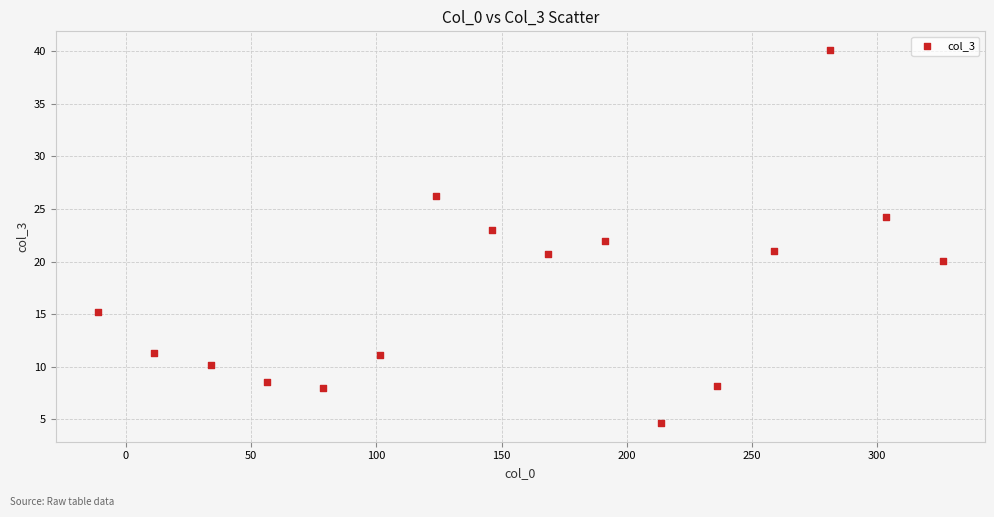

What is the range of Y values (max minus min)?

35.4